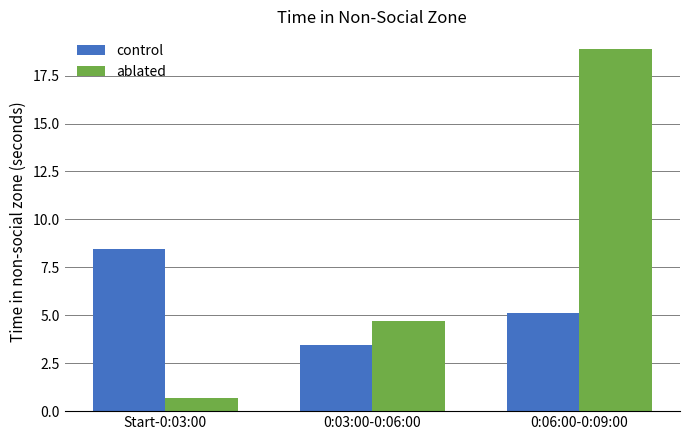

What is the spread (max minus min) of values at Start-0:03:00?

7.8